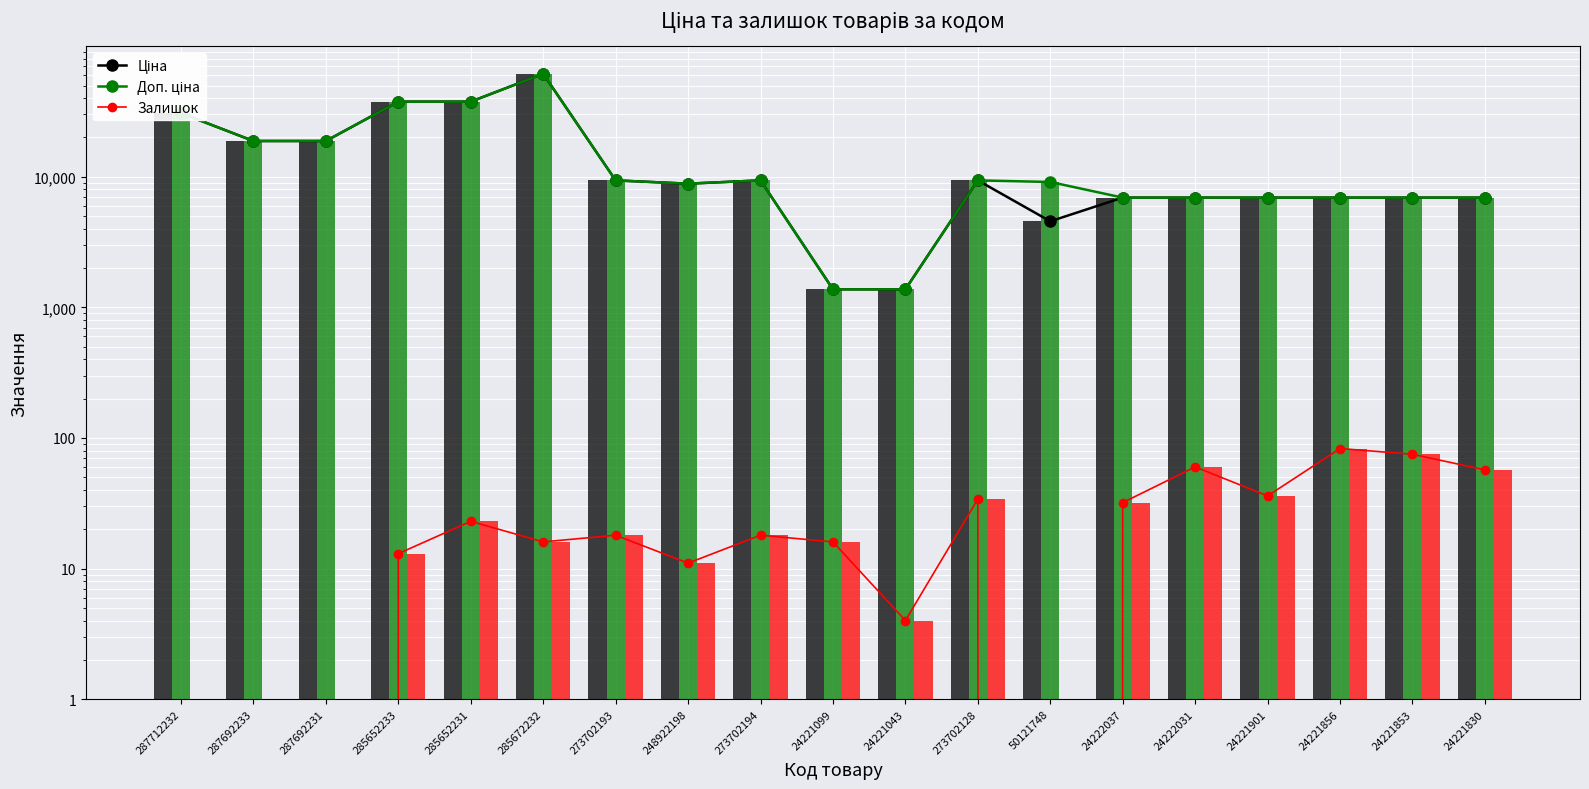

What is the label of the 9th bar from the left?

273702194